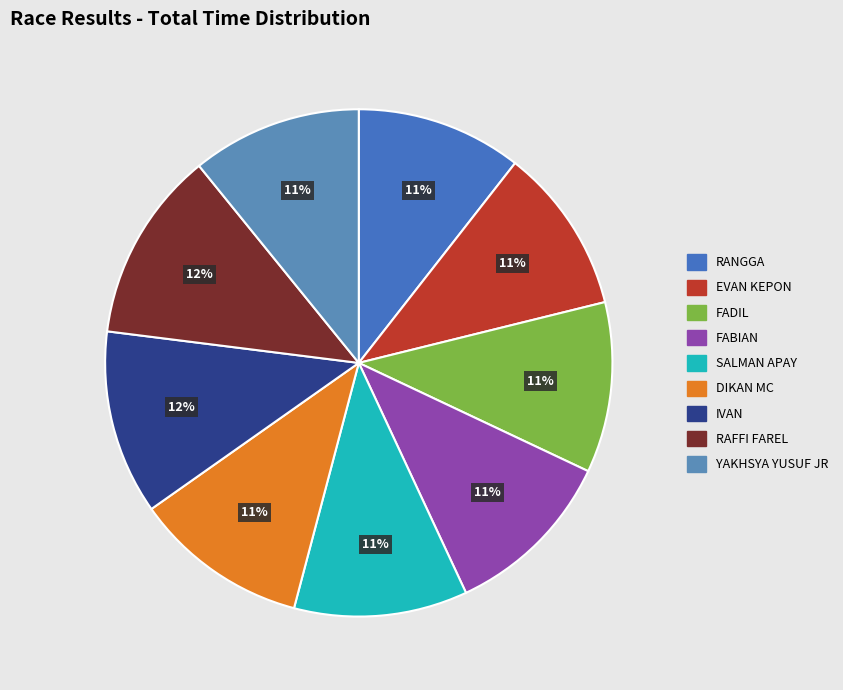

How many segments does this pie chart have?

9